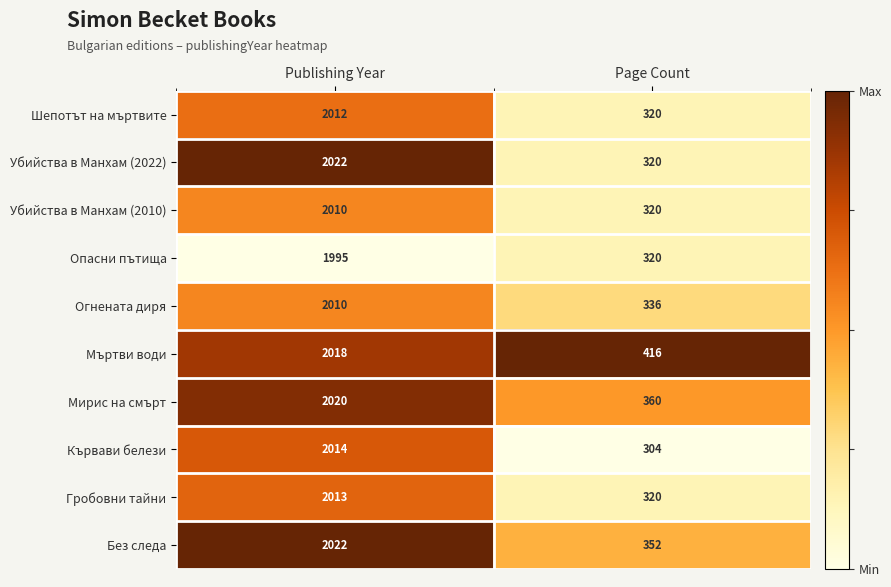

Count the number of data series in this chart.

10